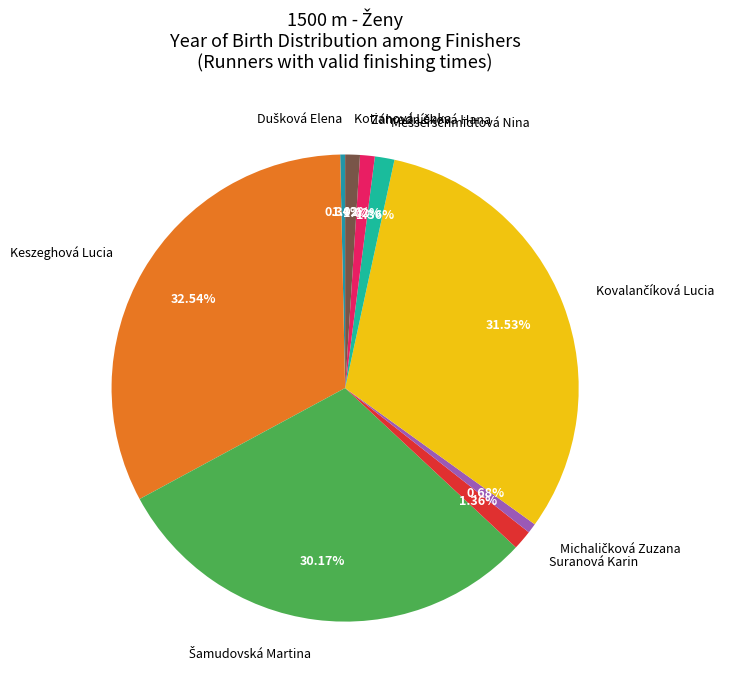

Does any single category account for the majority?

No